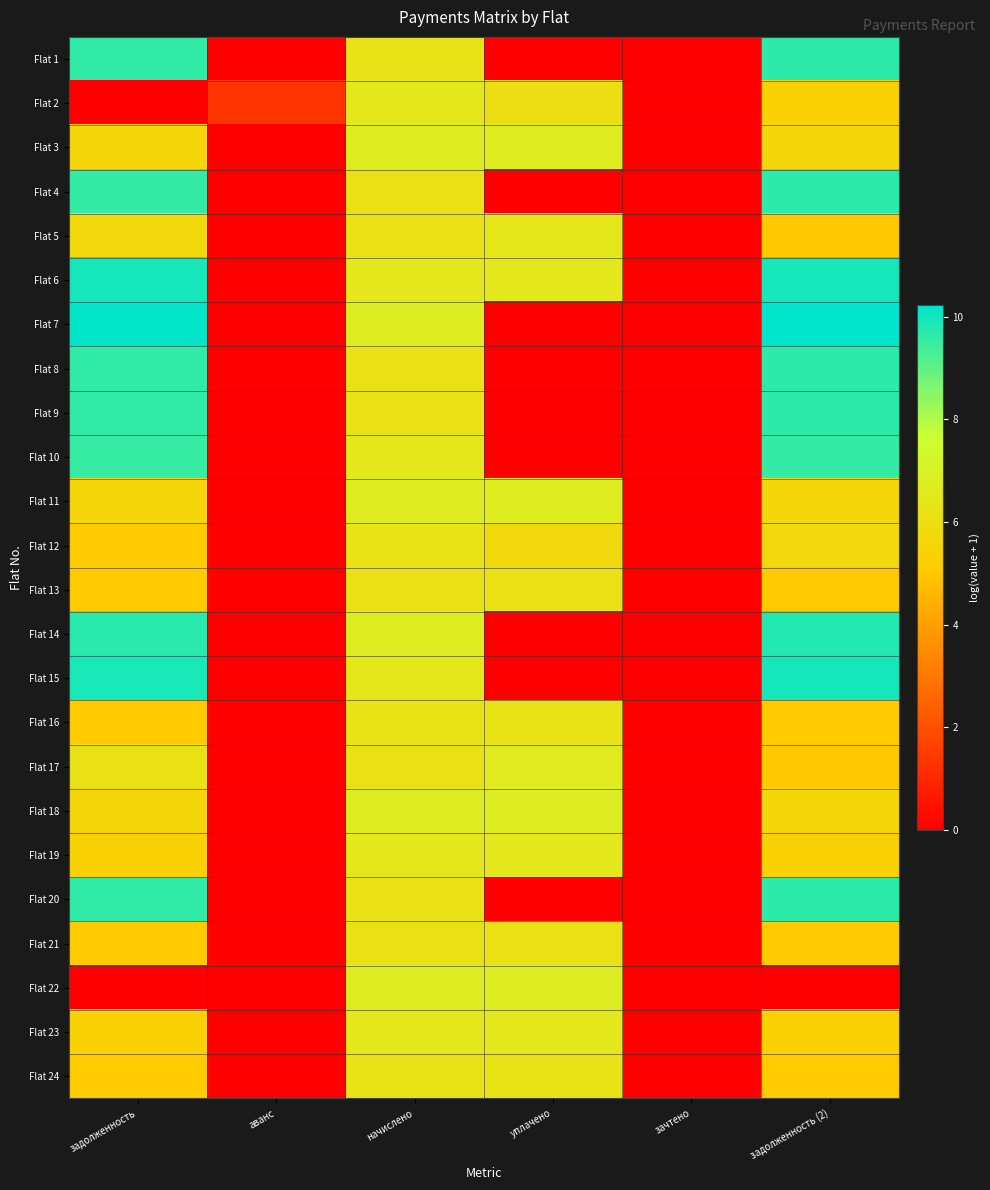

How many categories are shown in the chart?

6